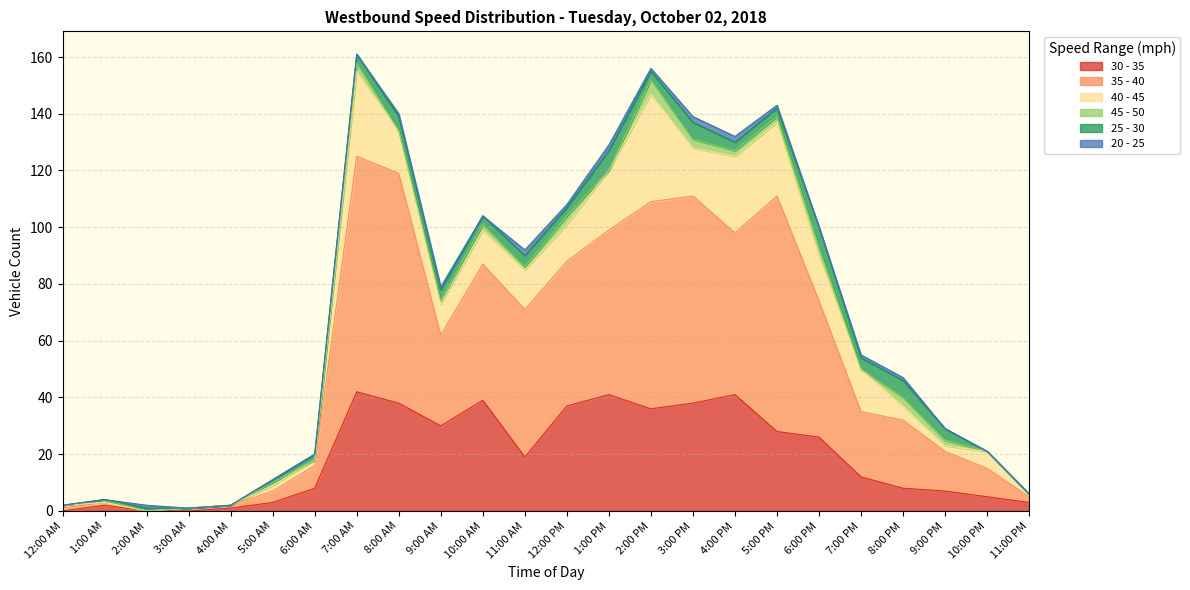

What is the sum of all 45 - 50 values?

32